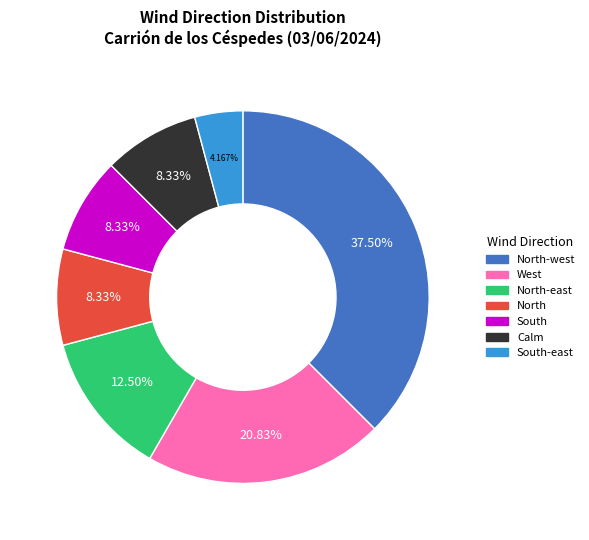

Which has a higher value, Calm or West?

West